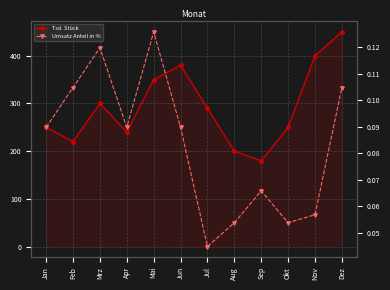

Between Okt and Nov, which series saw the biggest shift?

Tsd. Stück